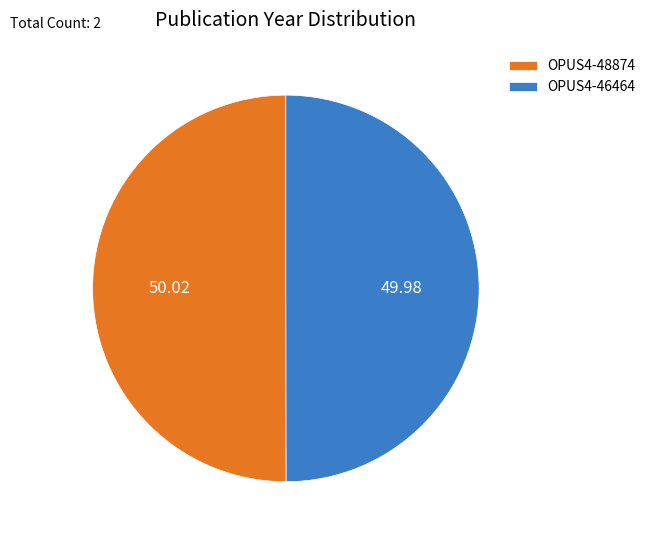

How many segments does this pie chart have?

2